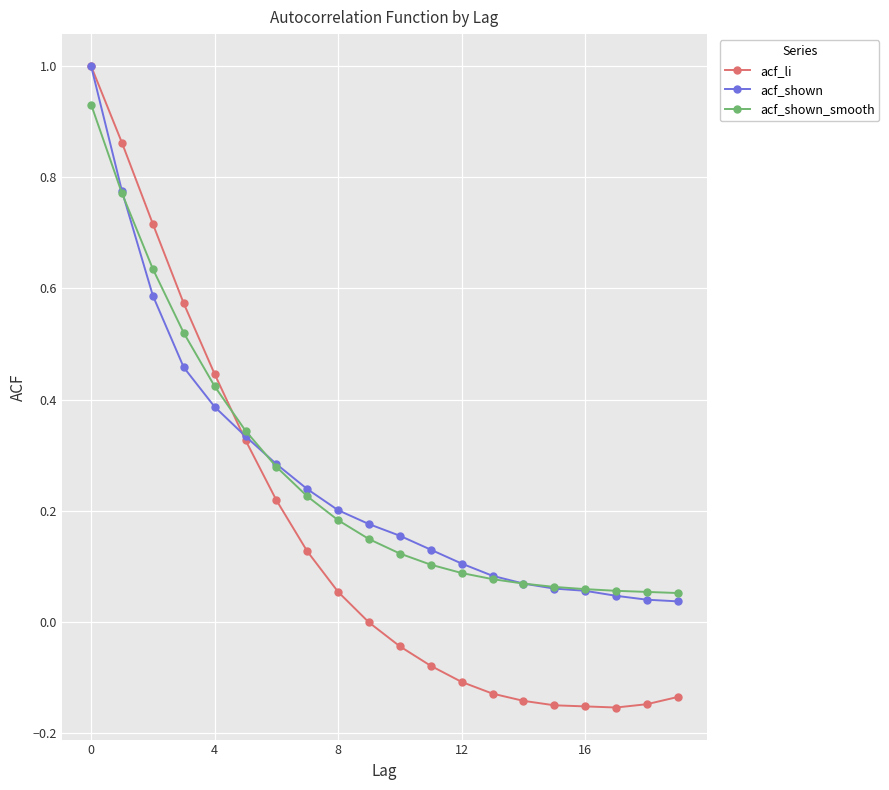

What is the sum of all acf_shown_smooth values?

5.2